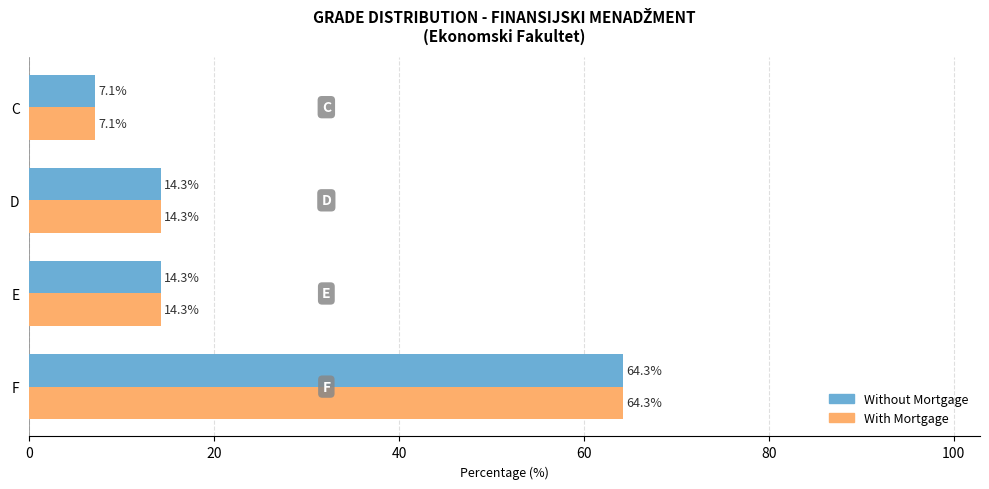

True or false: With Mortgage has a value of 3.9 at D.

False